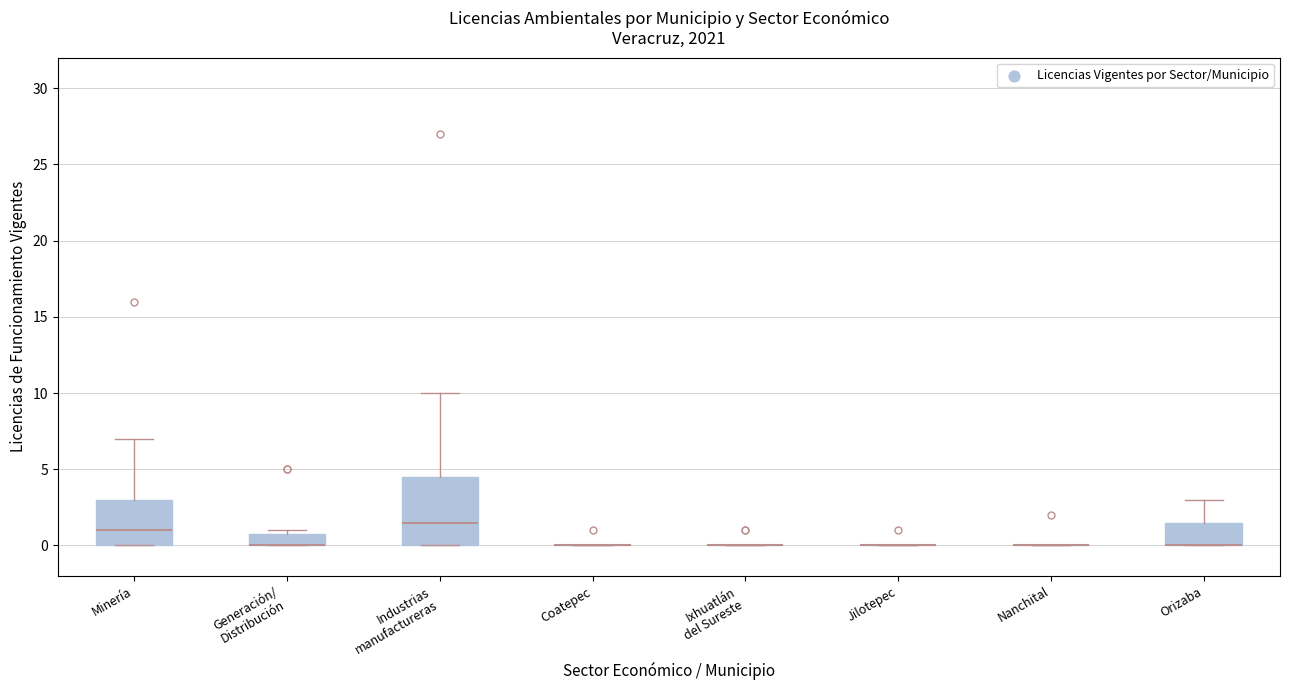

Which box is the tallest, from its lower edge to its upper edge?

Industrias manufactureras